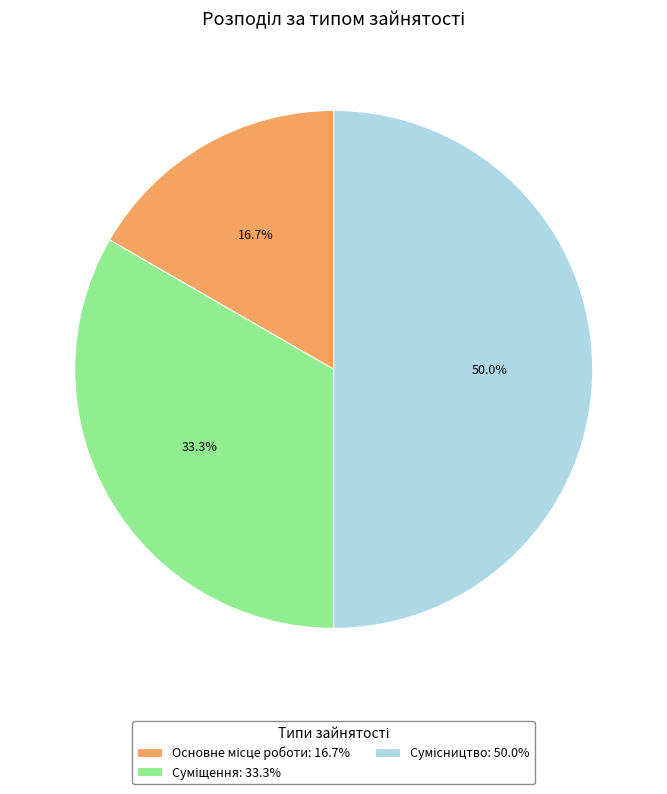

Count the number of slices in the pie.

3